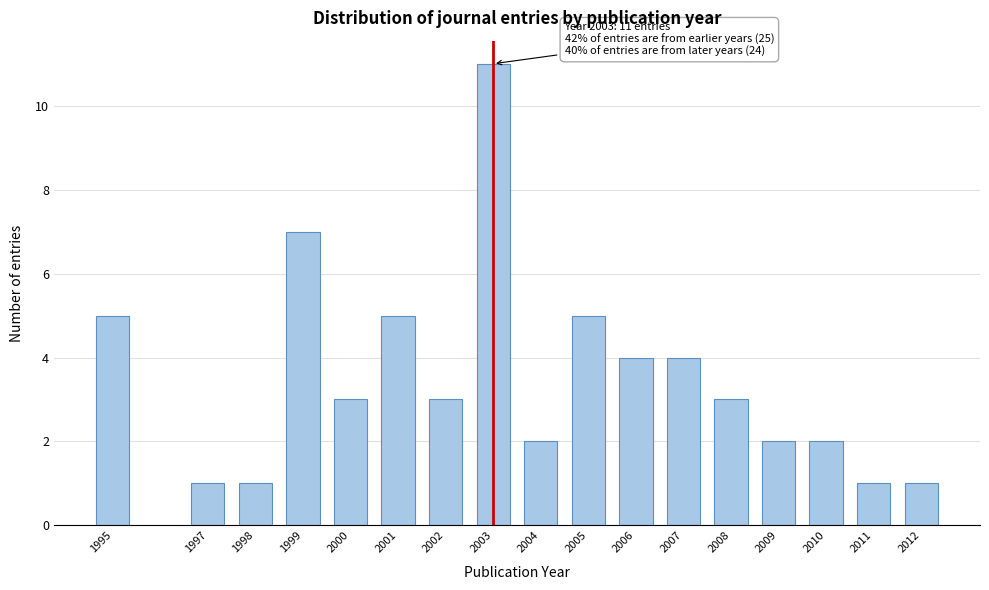

Reading left to right, list all the values displayed in this chart.

1995=5	1997=1	1998=1	1999=7	2000=3	2001=5	2002=3	2003=11	2004=2	2005=5	2006=4	2007=4	2008=3	2009=2	2010=2	2011=1	2012=1